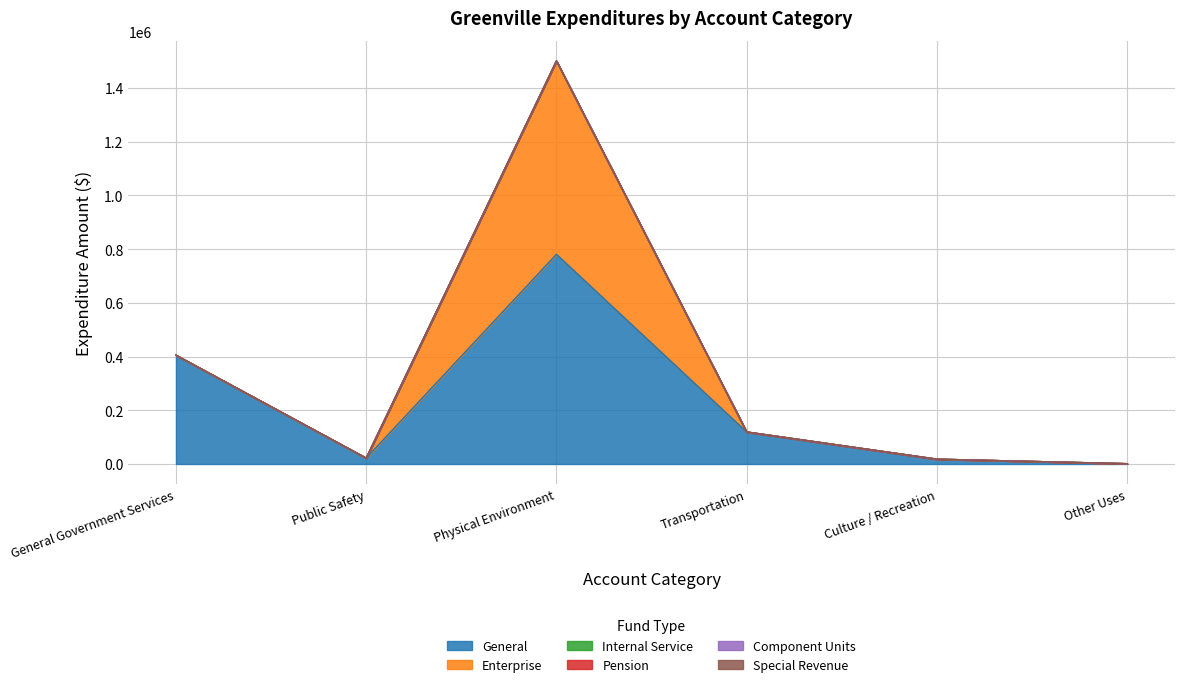

Which series has the largest total across all categories?

General